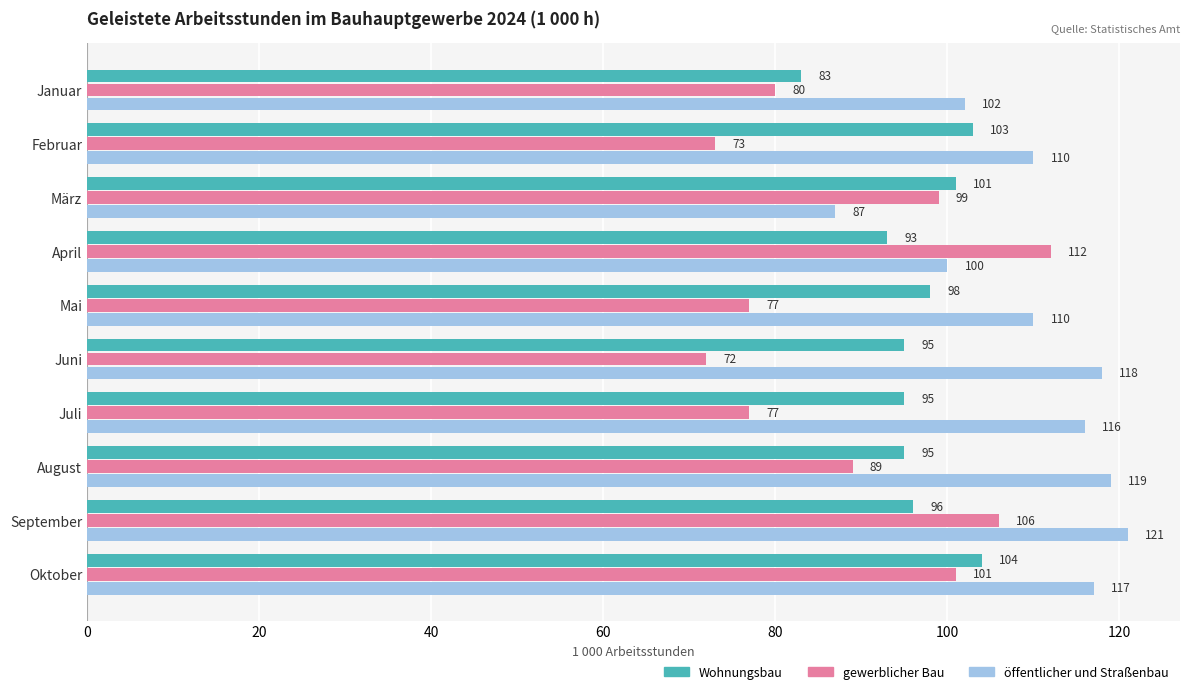

What is the average value of the gewerblicher Bau series?

89